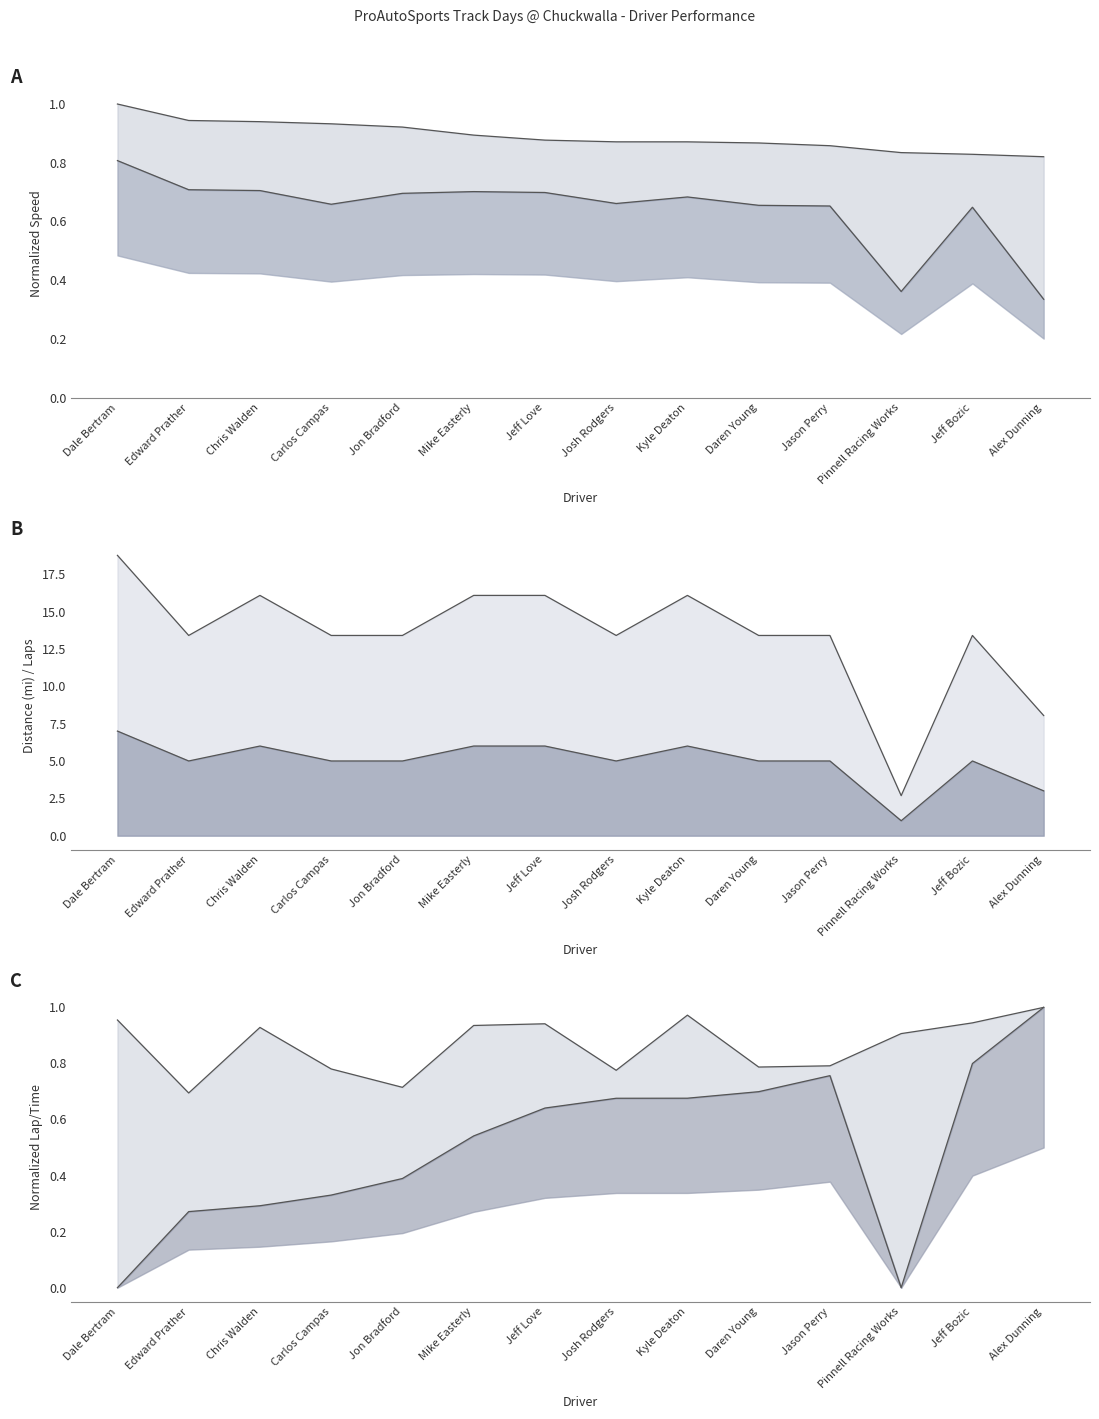

True or false: Average Speed and Total Laps cross at least once.

False